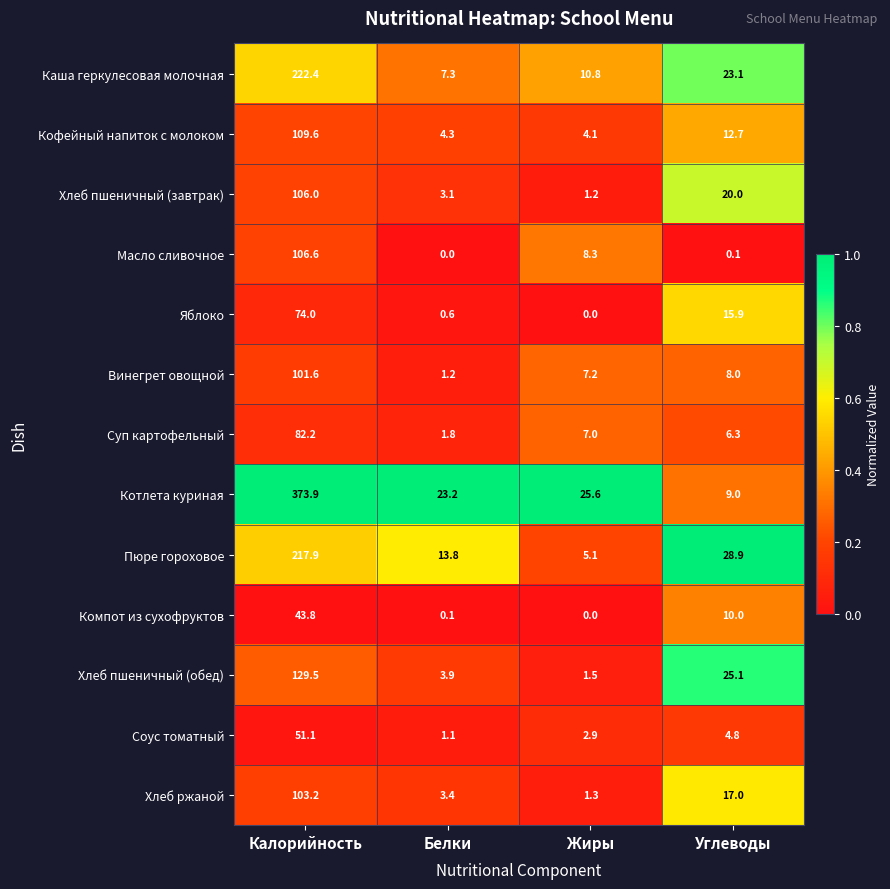

Rank the series at Калорийность from highest to lowest value.

Котлета куриная, Каша геркулесовая молочная, Пюре гороховое, Хлеб пшеничный (обед), Кофейный напиток с молоком, Масло сливочное, Хлеб пшеничный (завтрак), Хлеб ржаной, Винегрет овощной, Суп картофельный, Яблоко, Соус томатный, Компот из сухофруктов